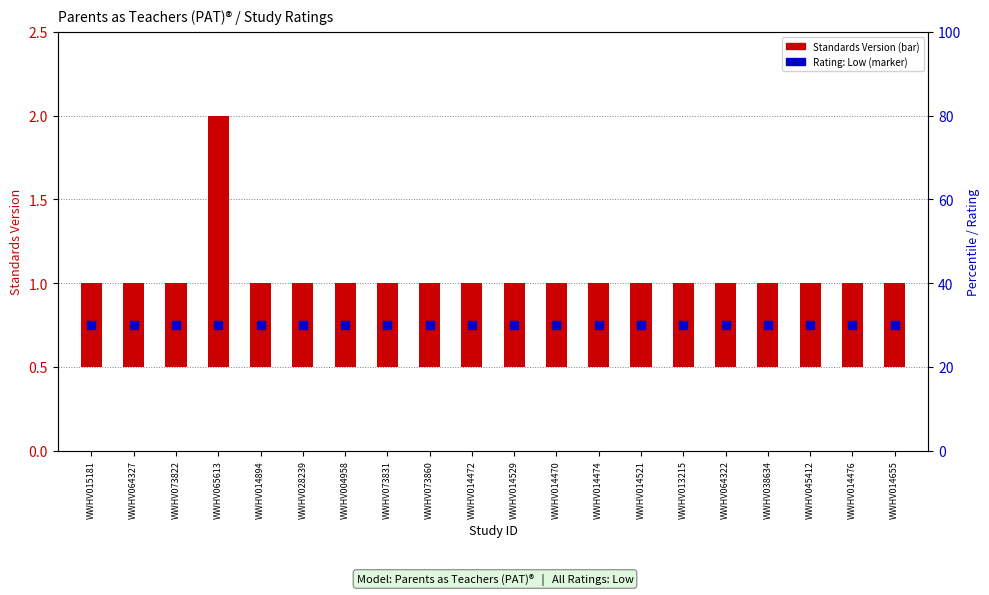

Which series contains the lowest Y value?

Standards Version